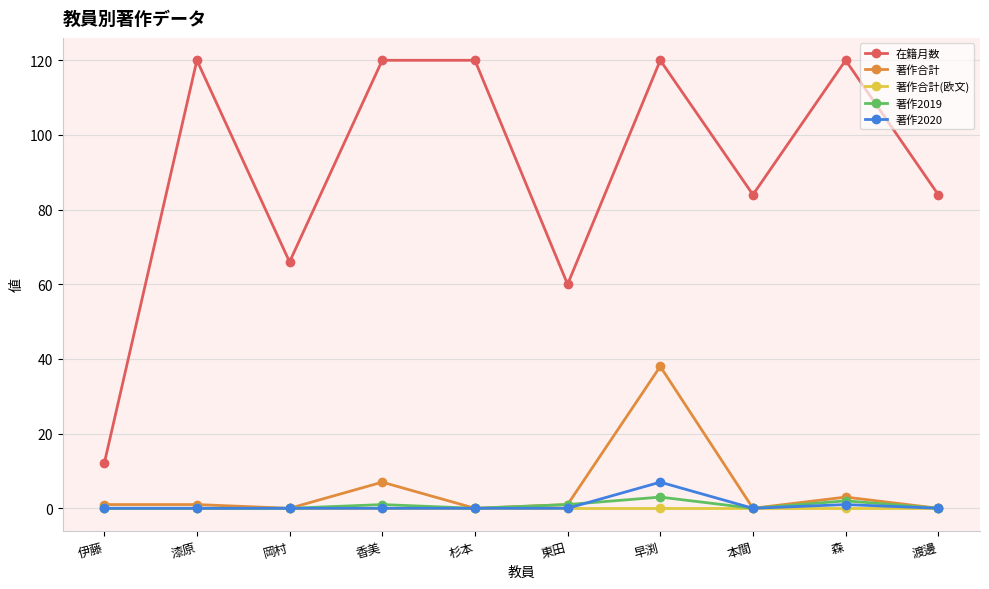

What is the greatest value displayed?

120